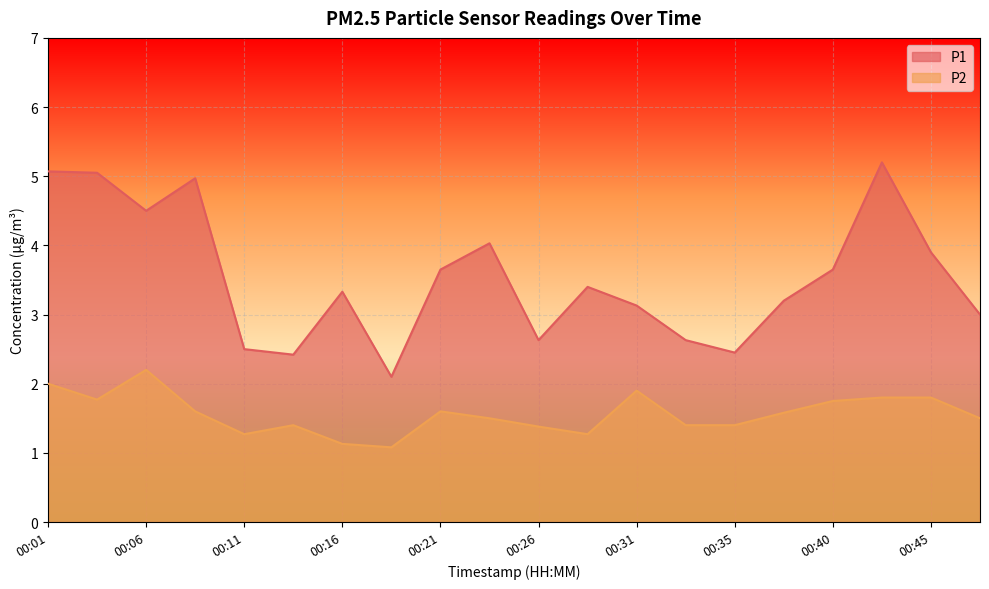

Rank the series by their average value, from lowest to highest.

P2, P1